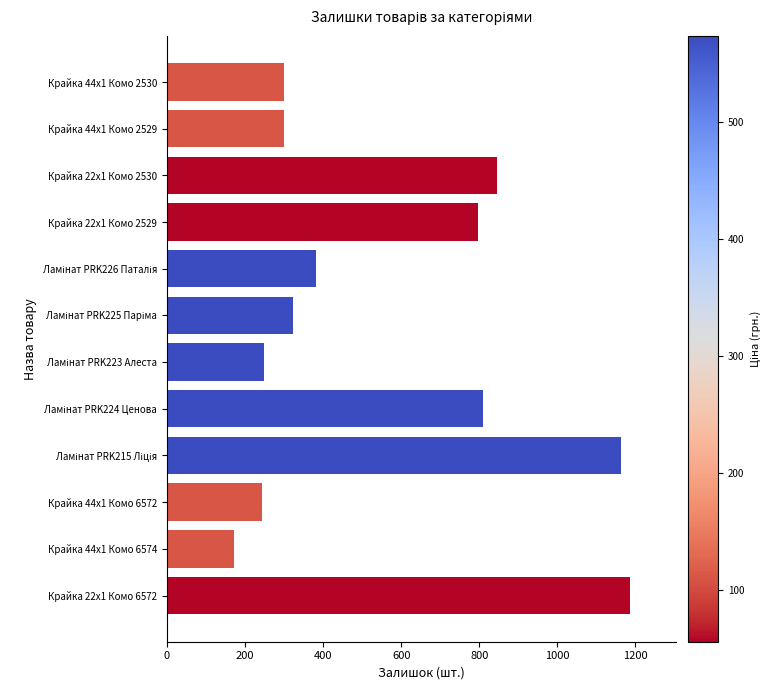

Read the value at Крайка 22x1 Комо 6572.

1185